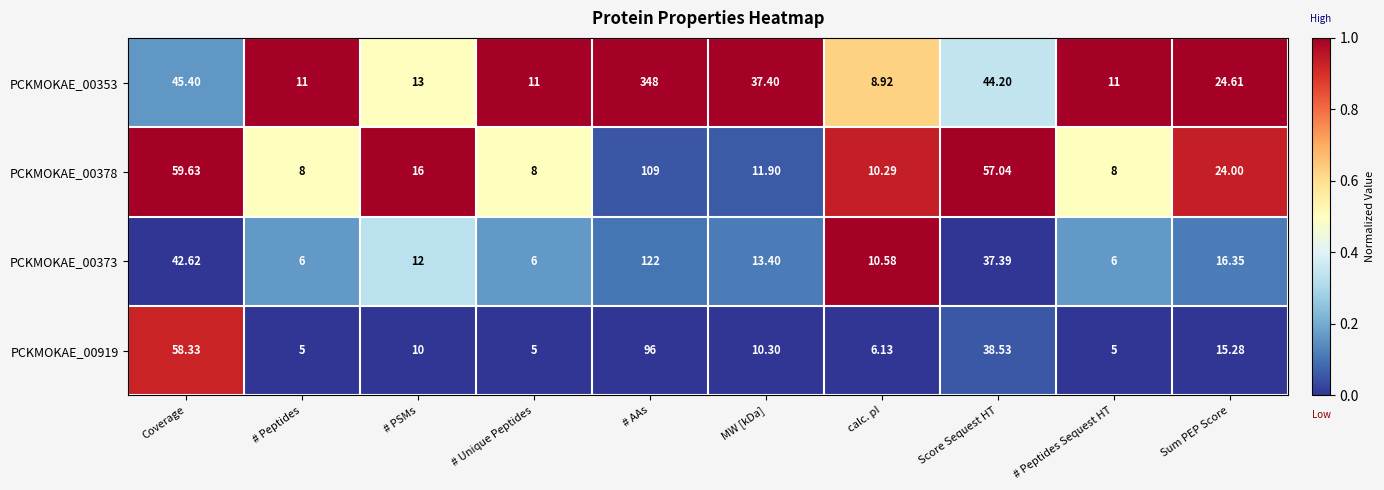

Between MW [kDa] and calc. pI, which series saw the biggest shift?

PCKMOKAE_00353